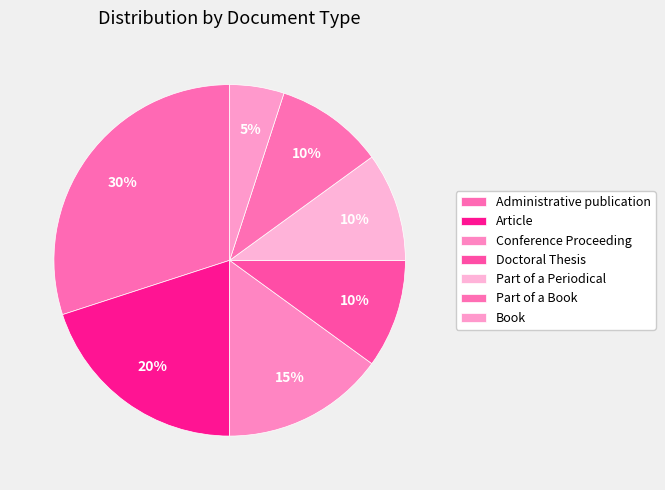

Count the number of slices in the pie.

7